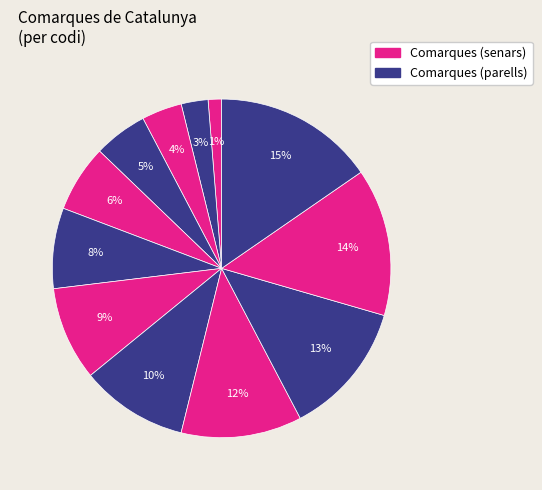

How many slices are in this pie chart?

12